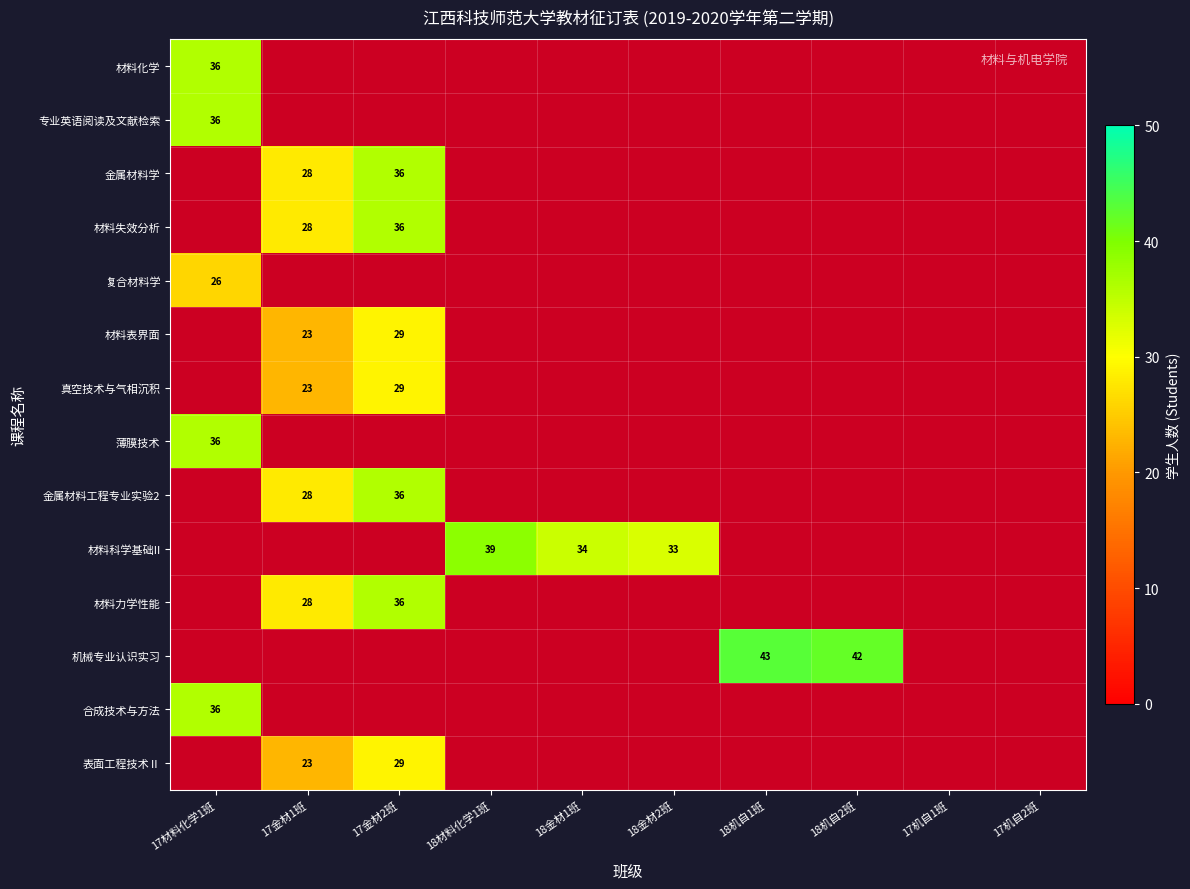

Count the number of data series in this chart.

14